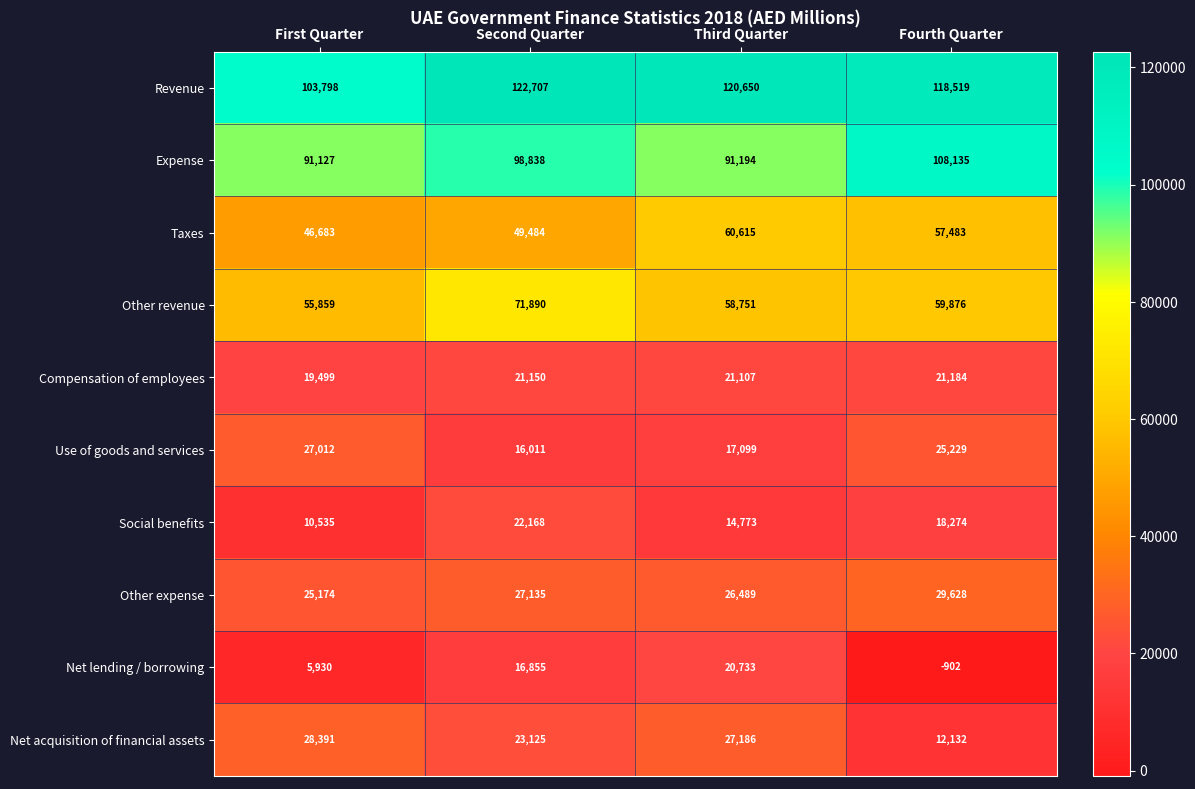

Count the Revenue values in the range 118519 to 122707.

3